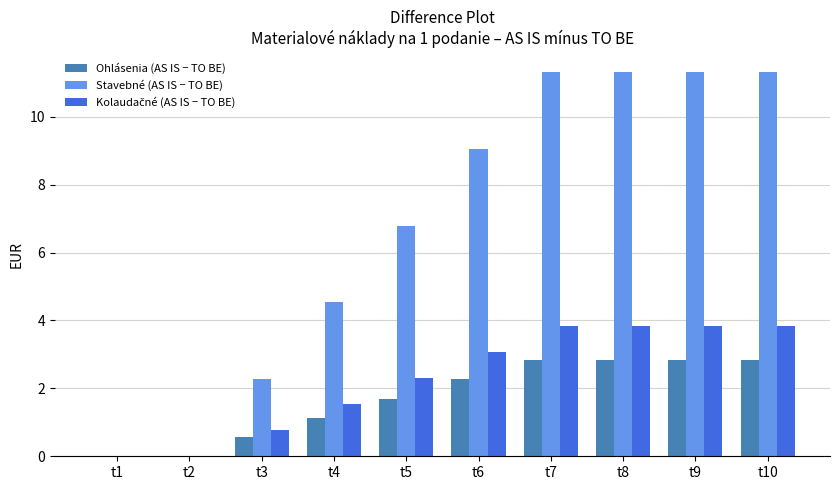

How many values in the Stavebné (AS IS − TO BE) series exceed 9?

5